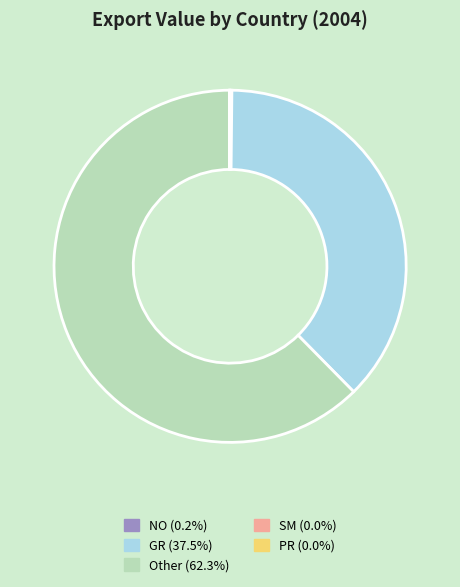

Is there any slice that represents more than half of the pie?

Yes